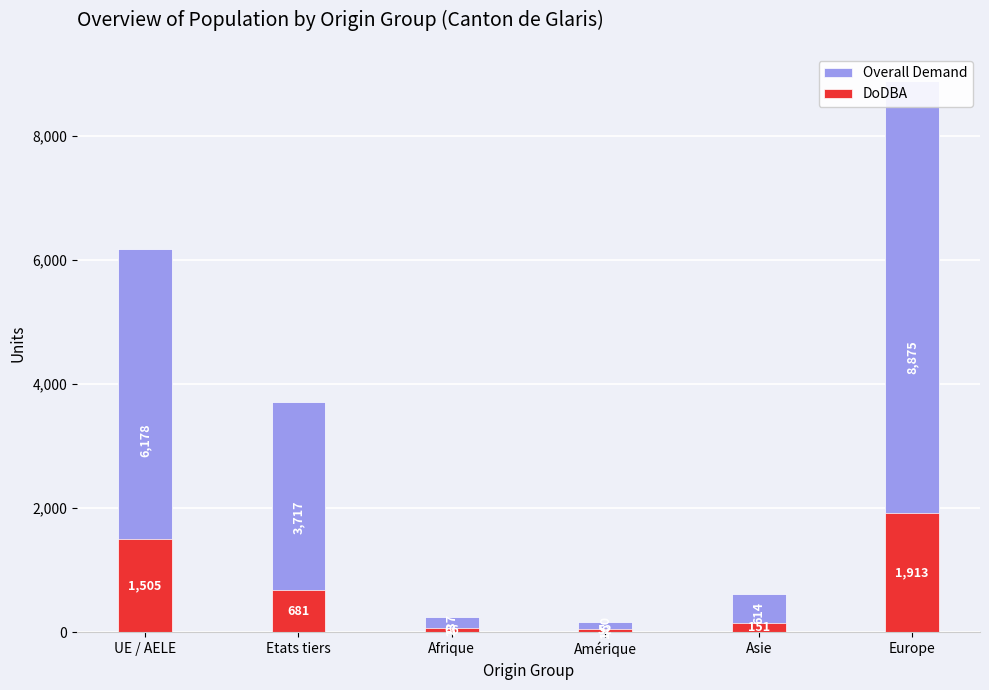

At which category does the chart reach its minimum across all series?

Amérique